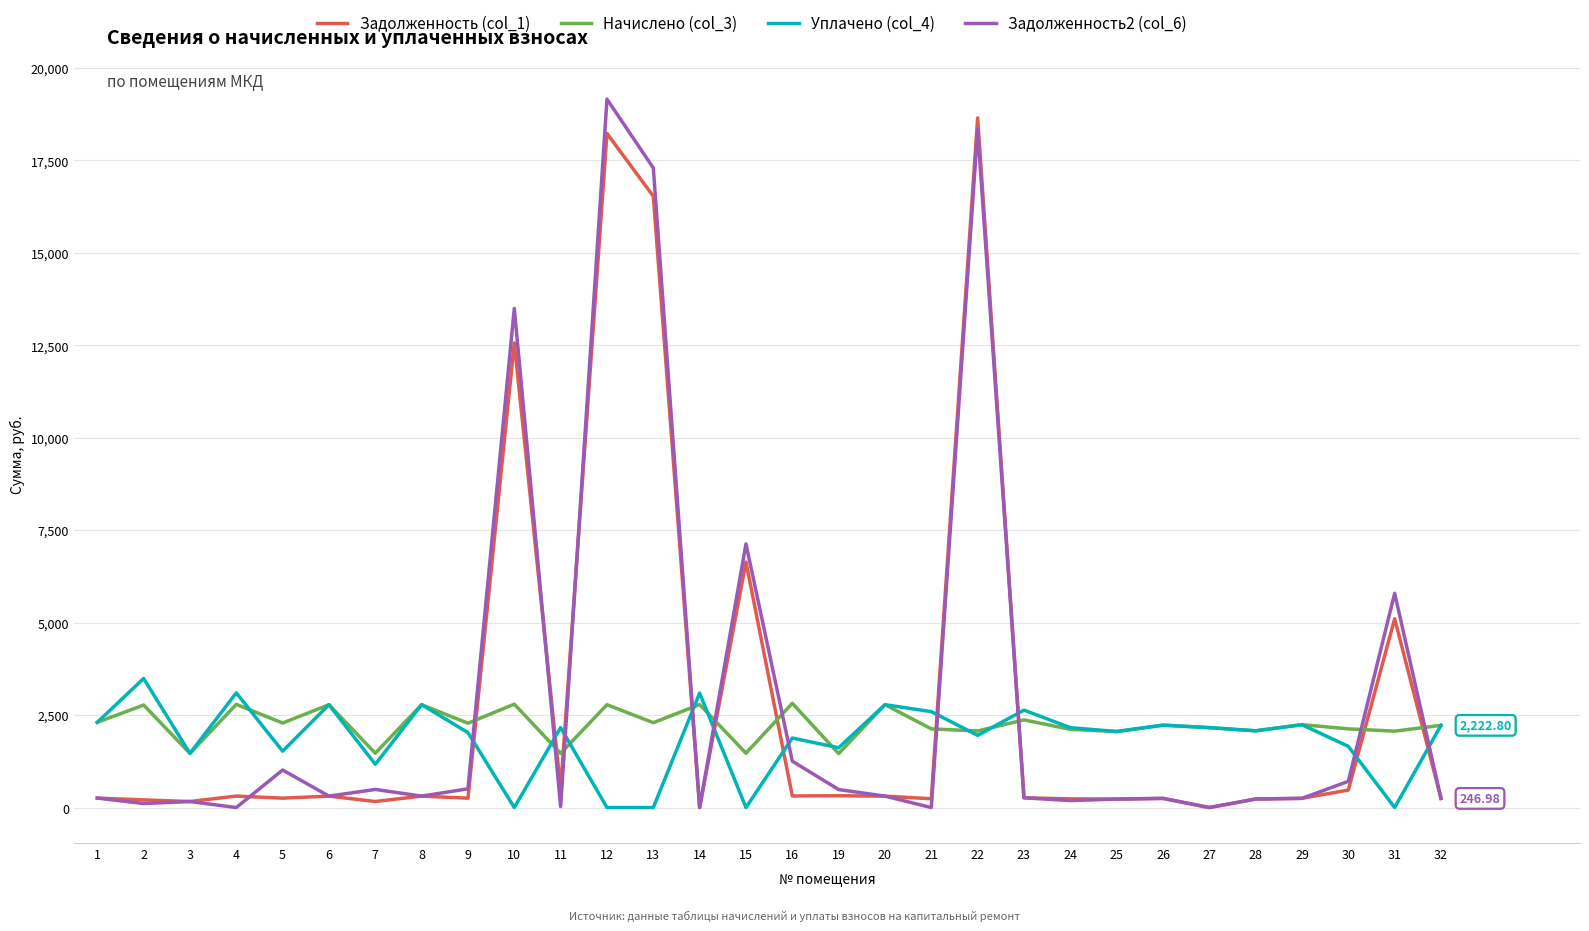

Rank the series by their average value, from lowest to highest.

Уплачено (col_4), Начислено (col_3), Задолженность (col_1), Задолженность2 (col_6)